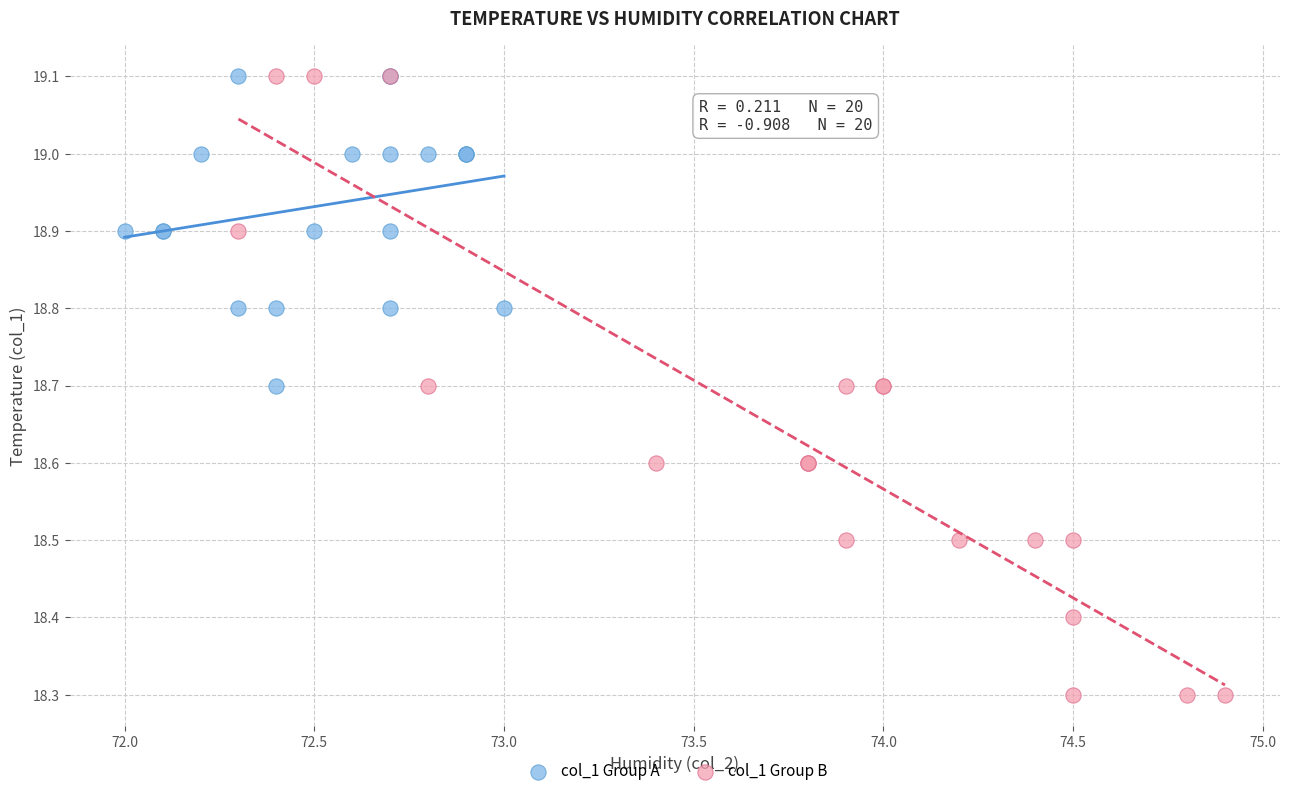

Which series has the widest spread of Y values?

col_1 Group B